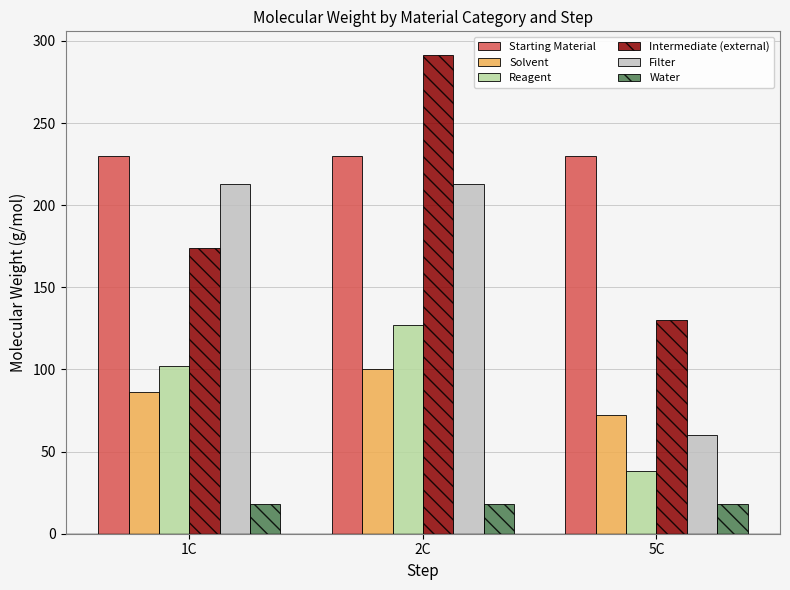

Is it true that Reagent equals 43.1 at 1C?

False